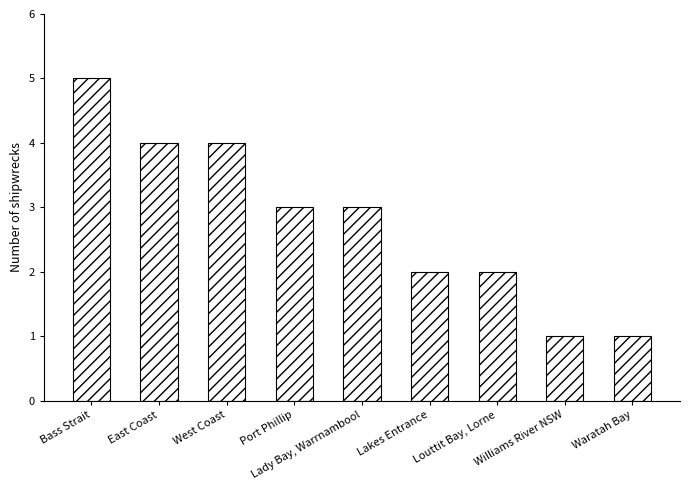

Which has a higher value, Waratah Bay or East Coast?

East Coast